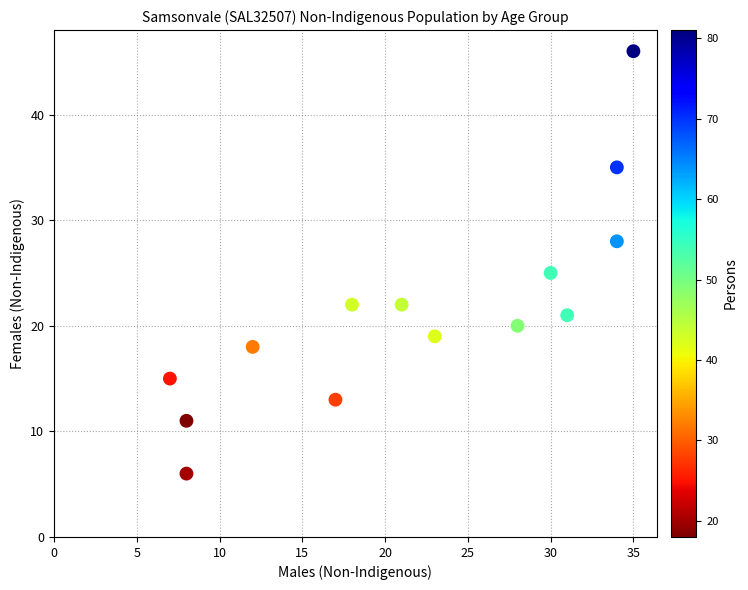

What is the range of Y values (max minus min)?

40